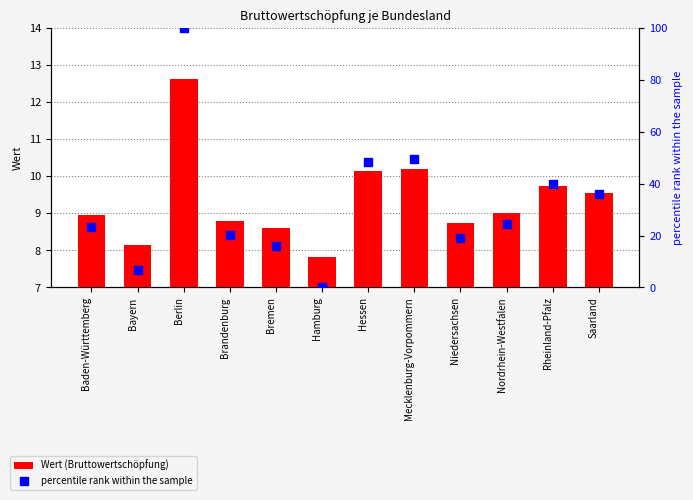

What is the total value across all series at Bayern?

14.8